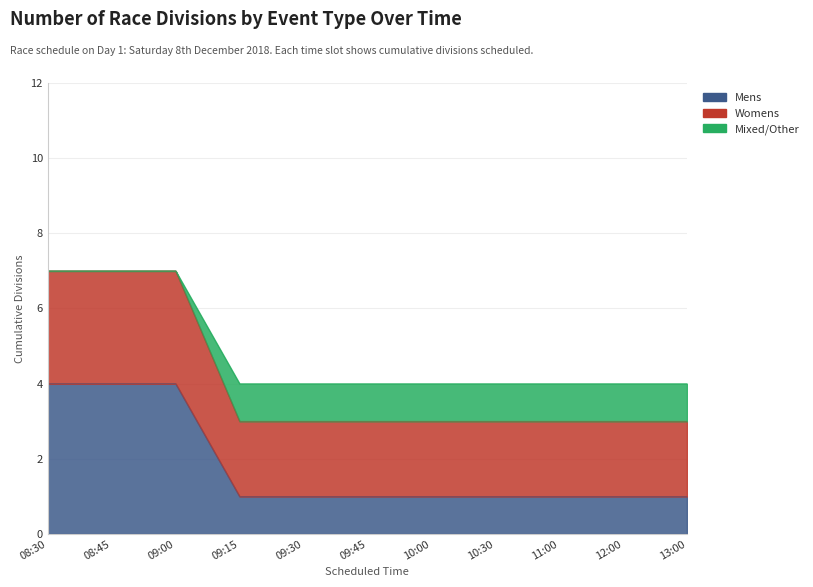

True or false: Mixed/Other and Mens cross at least once.

False